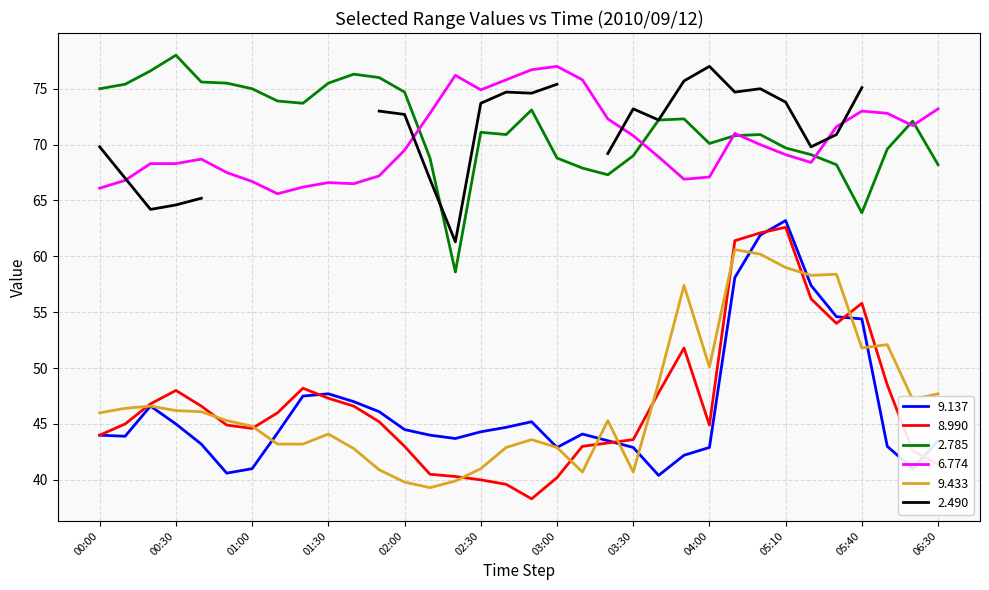

What is the average value of the   8.990 series?

46.9